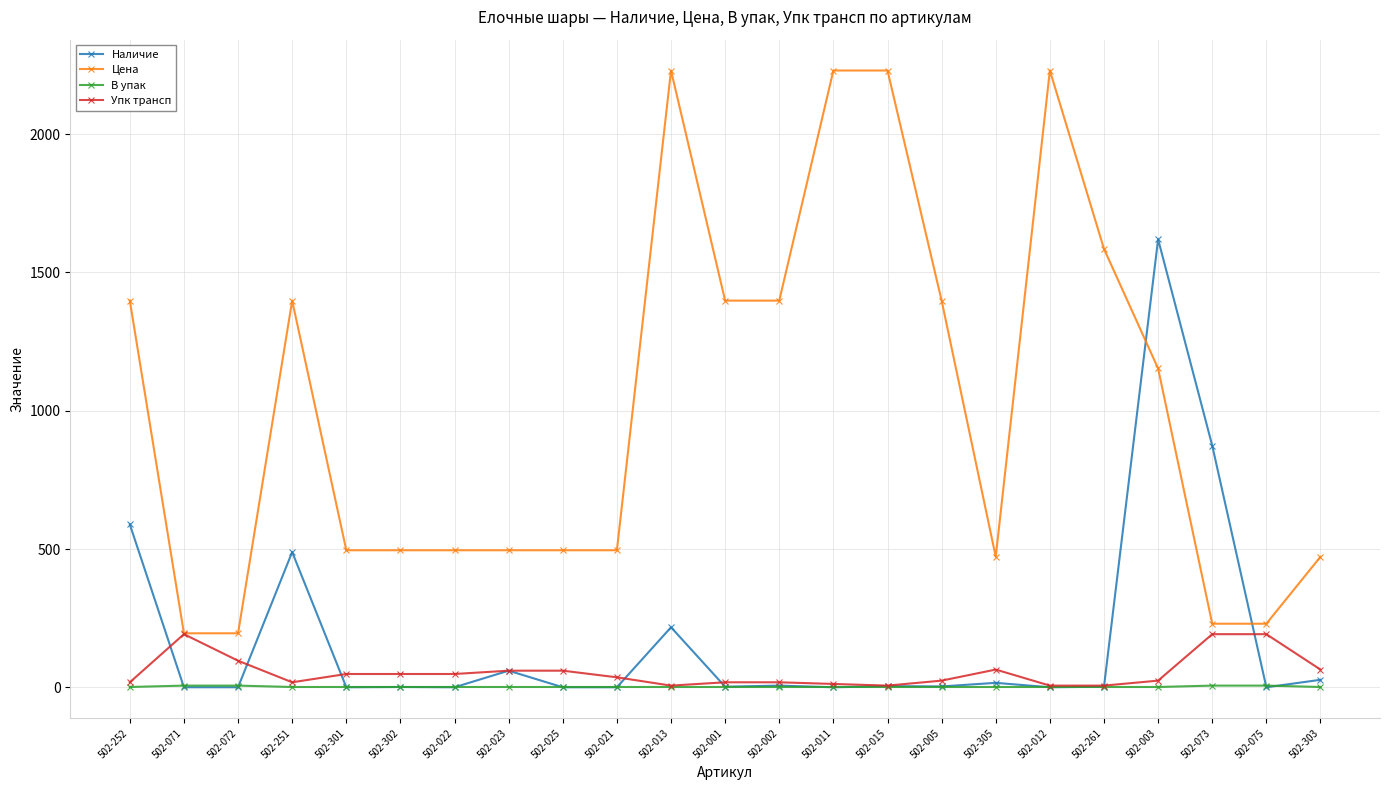

At which category is the sum across all series the highest?

502-003